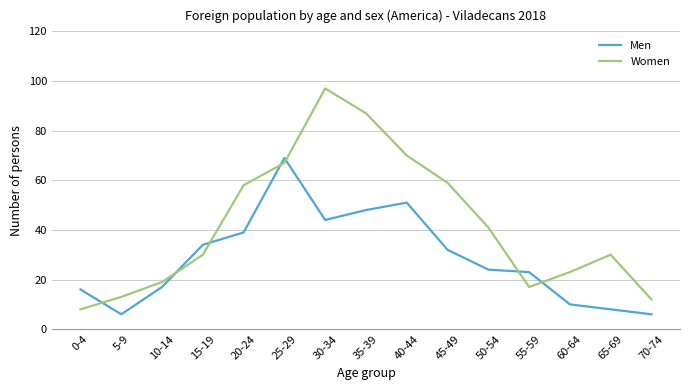

What is the difference between the maximum and minimum values in the Women series?

89